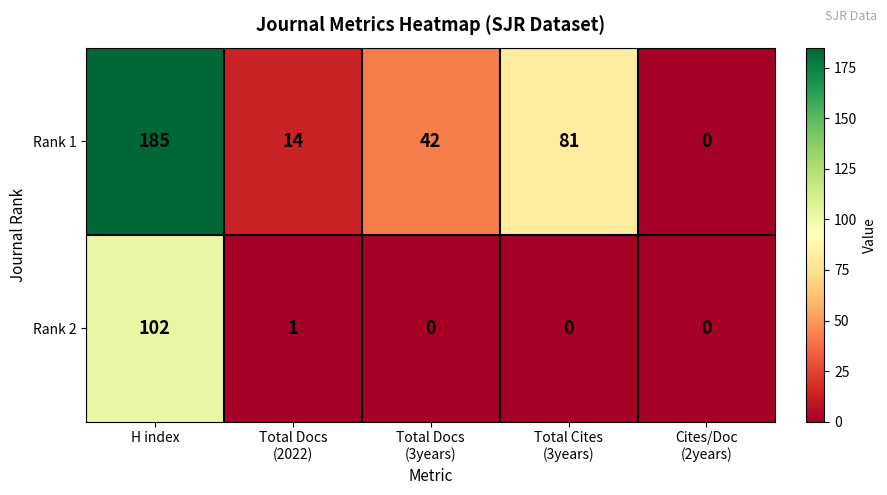

At how many categories does at least one series exceed 141?

1